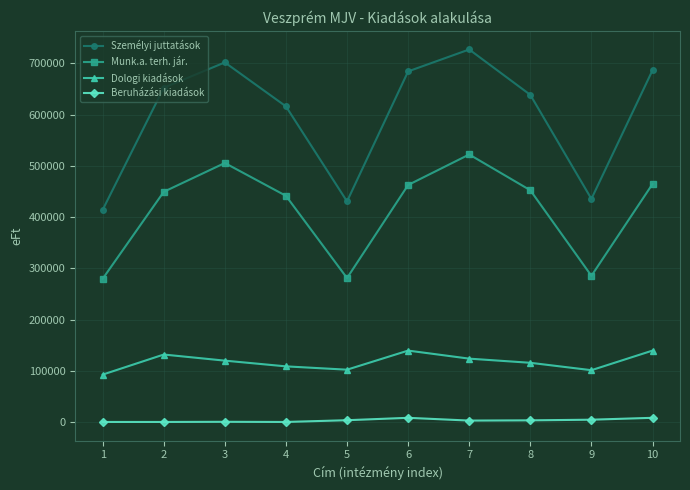

What is the highest value of the Munk.a. terh. jár. series?

522226